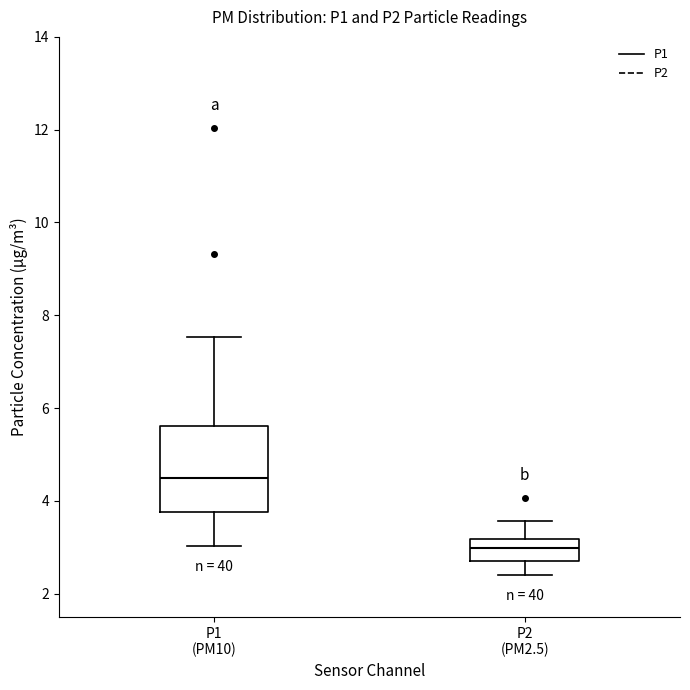

Which box has the highest median line?

P1 (PM10)